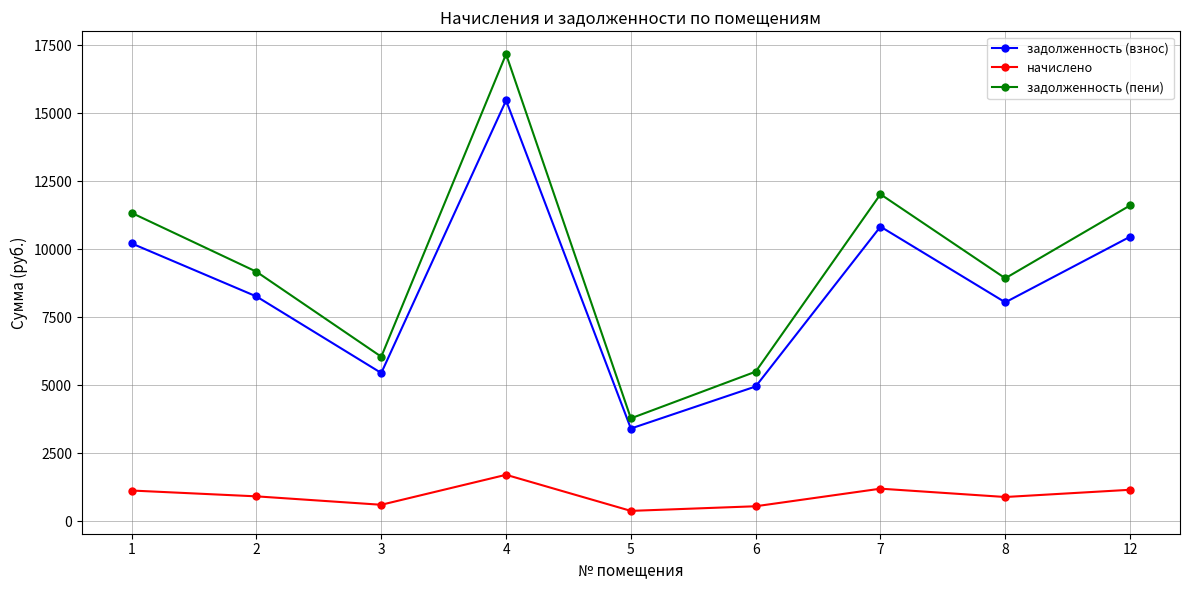

What is the maximum value for начислено?

1701.0